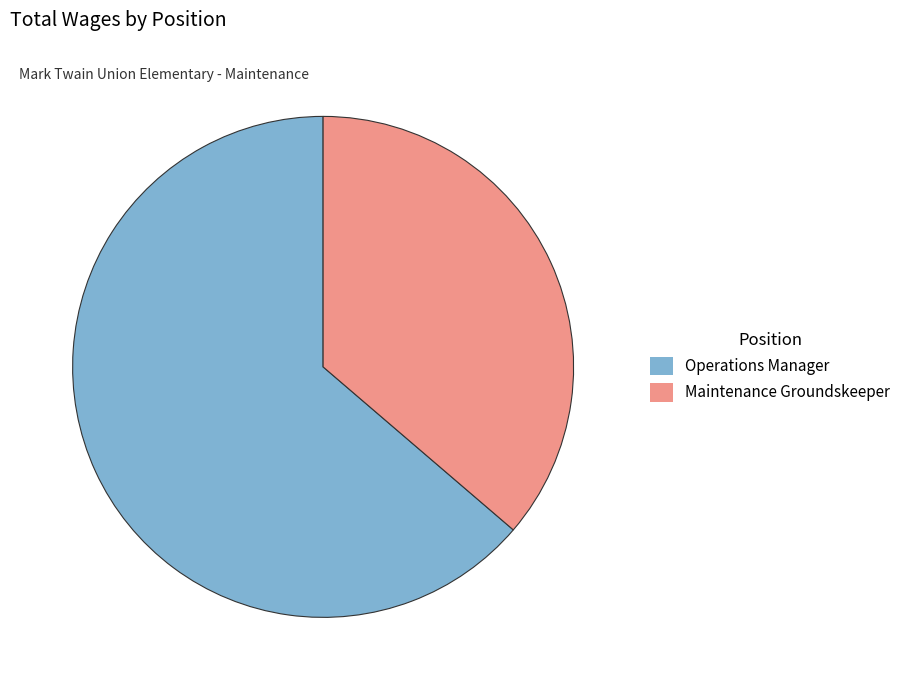

Is the sum of Operations Manager and Maintenance Groundskeeper greater than half?

Yes